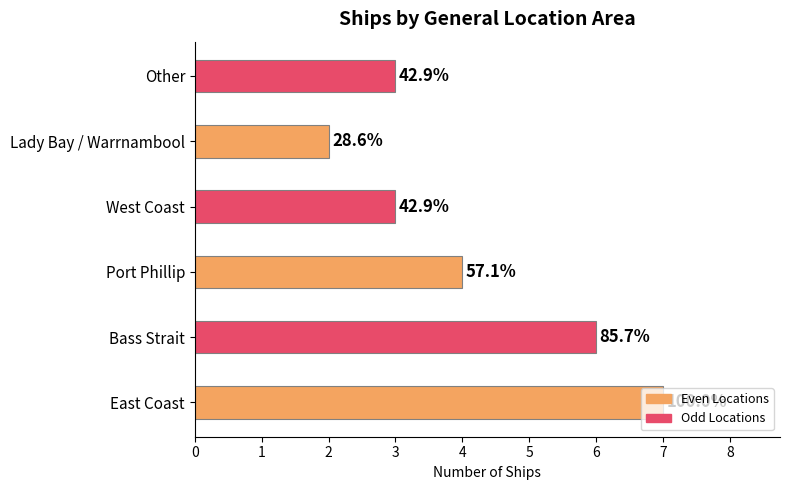

How many bars are there in total?

6